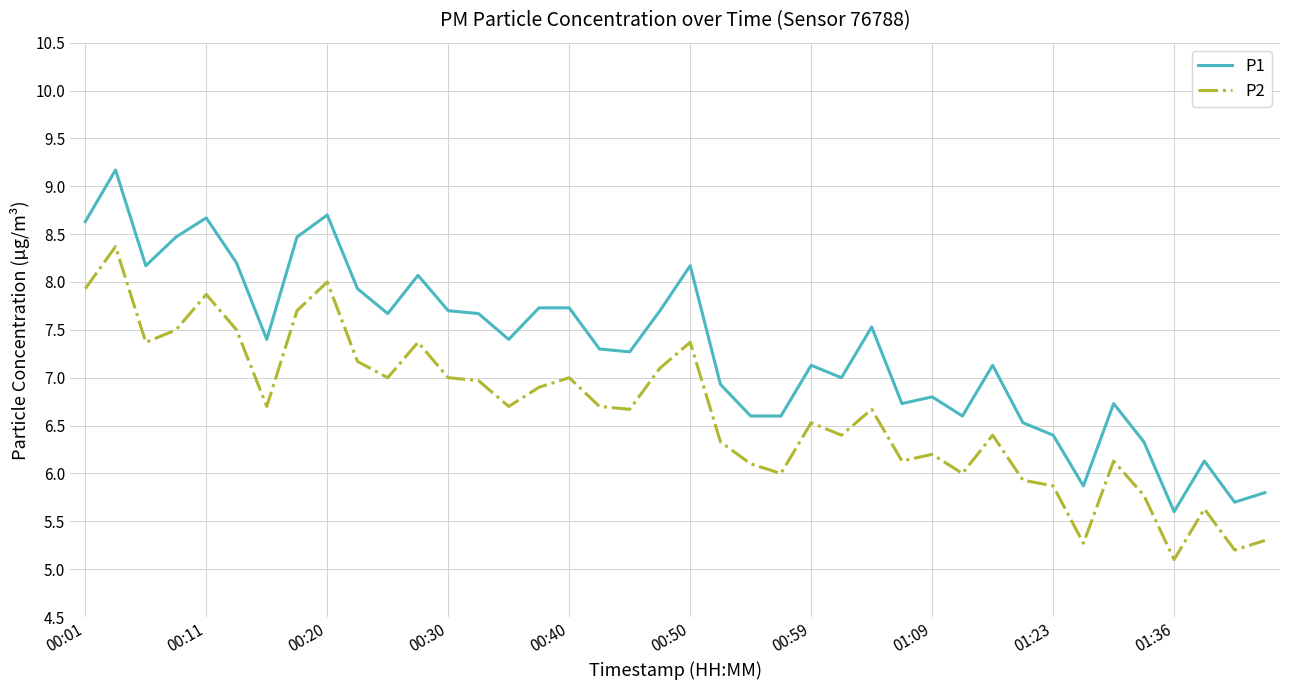

True or false: P1 and P2 cross at least once.

False